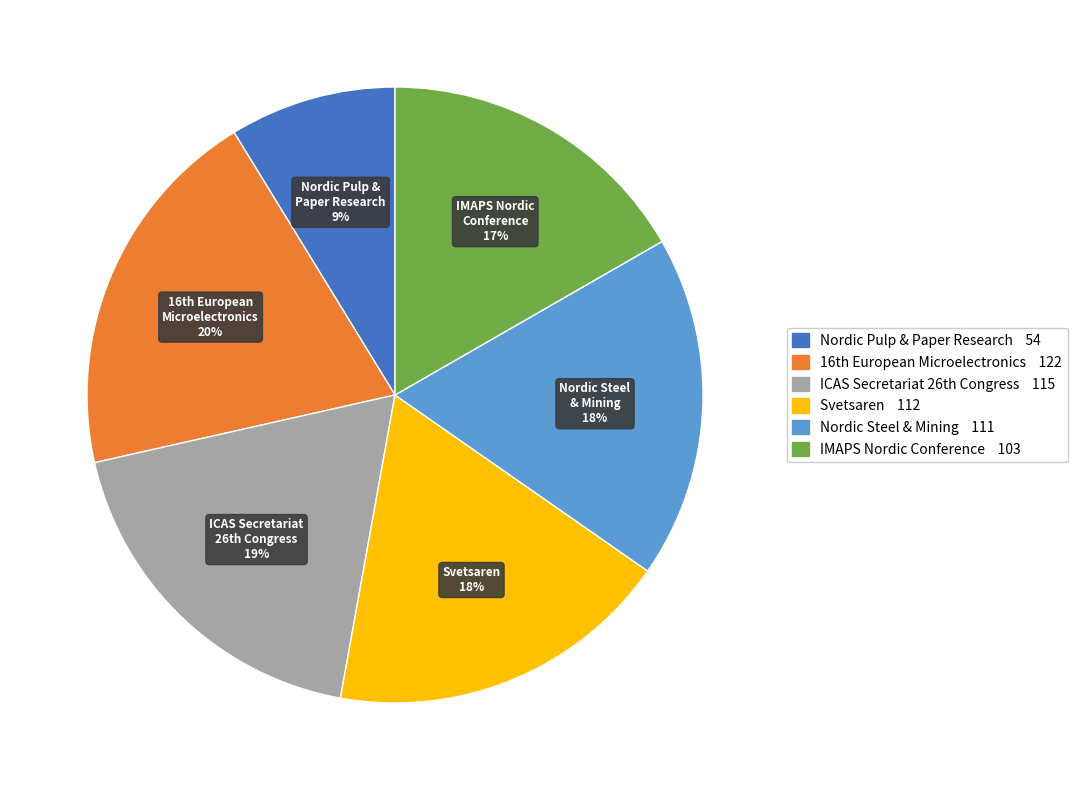

Count the number of slices in the pie.

6